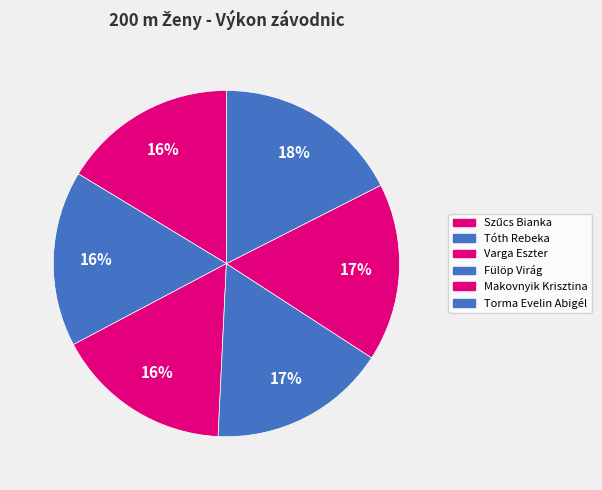

True or false: Varga Eszter accounts for 31% of the total.

False